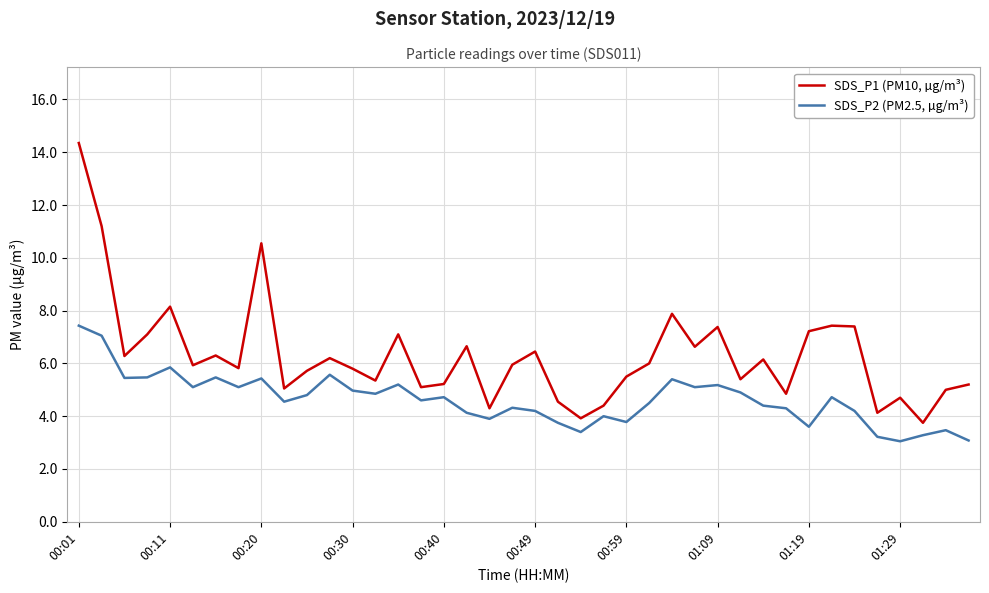

Which series has the largest range (max minus min)?

SDS_P1 (PM10, µg/m³)